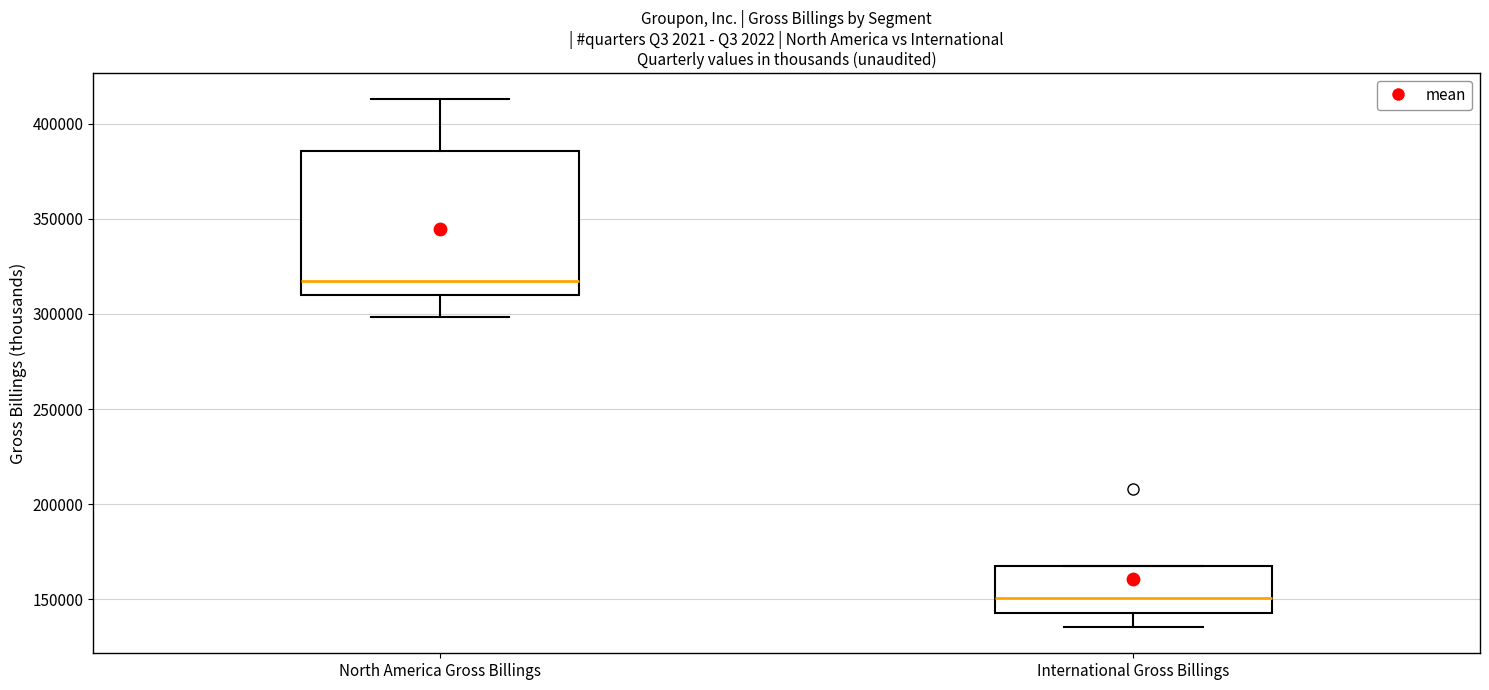

Reading left to right, read every box against the y-axis: the position of its median line, the range the box covers, and the ends of its whiskers. The values are not printed on the chart, so give them approximately, as read against the axis.

North America Gross Billings: median 315000, box 310000 to 385000, whiskers 300000 to 415000
International Gross Billings: median 150000, box 145000 to 170000, whiskers 135000 to 170000